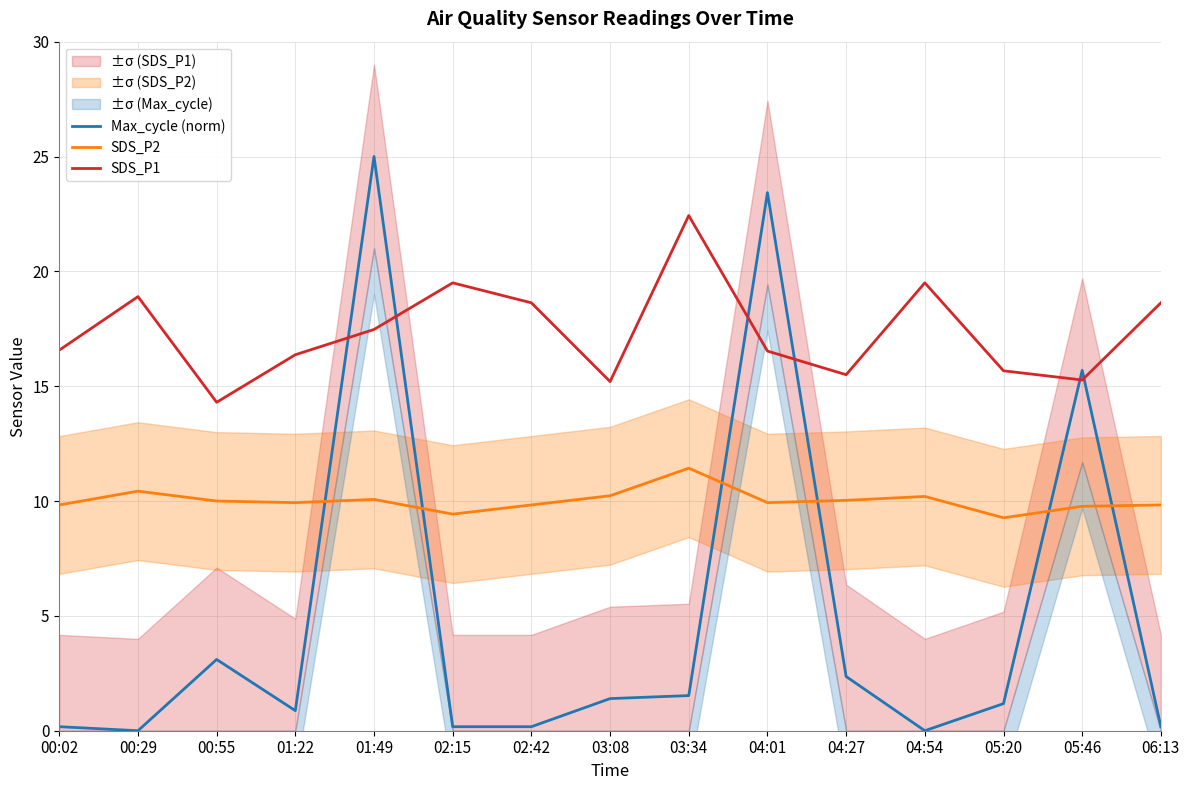

What is the difference between the highest and lowest values at 02:15?

19.3